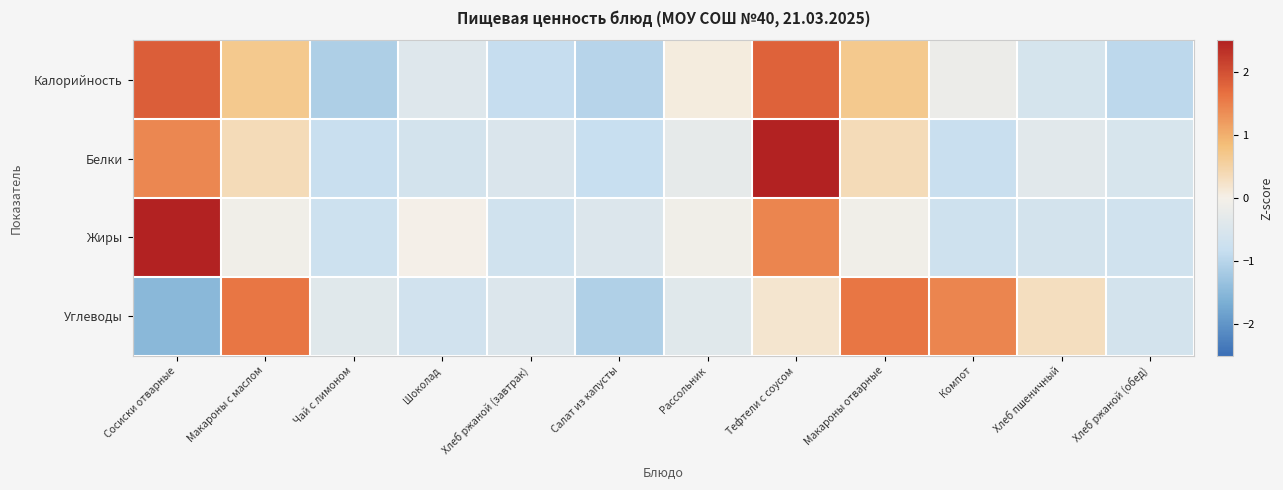

Reading left to right, extract all data points from this chart.

Калорийность: Сосиски отварные=1.8	Макароны с маслом=0.7	Чай с лимоном=-1.1	Шоколад=-0.4	Хлеб ржаной (завтрак)=-0.9	Салат из капусты=-1.0	Рассольник=0.1	Тефтели с соусом=1.8	Макароны отварные=0.7	Компот=-0.2	Хлеб пшеничный=-0.6	Хлеб ржаной (обед)=-0.9
Белки: Сосиски отварные=1.4	Макароны с маслом=0.4	Чай с лимоном=-0.8	Шоколад=-0.6	Хлеб ржаной (завтрак)=-0.5	Салат из капусты=-0.8	Рассольник=-0.3	Тефтели с соусом=2.6	Макароны отварные=0.4	Компот=-0.8	Хлеб пшеничный=-0.4	Хлеб ржаной (обед)=-0.5
Жиры: Сосиски отварные=2.7	Макароны с маслом=-0.1	Чай с лимоном=-0.7	Шоколад=-0.0	Хлеб ржаной (завтрак)=-0.7	Салат из капусты=-0.5	Рассольник=-0.1	Тефтели с соусом=1.4	Макароны отварные=-0.1	Компот=-0.7	Хлеб пшеничный=-0.6	Хлеб ржаной (обед)=-0.7
Углеводы: Сосиски отварные=-1.5	Макароны с маслом=1.6	Чай с лимоном=-0.4	Шоколад=-0.7	Хлеб ржаной (завтрак)=-0.5	Салат из капусты=-1.1	Рассольник=-0.4	Тефтели с соусом=0.2	Макароны отварные=1.6	Компот=1.4	Хлеб пшеничный=0.3	Хлеб ржаной (обед)=-0.6